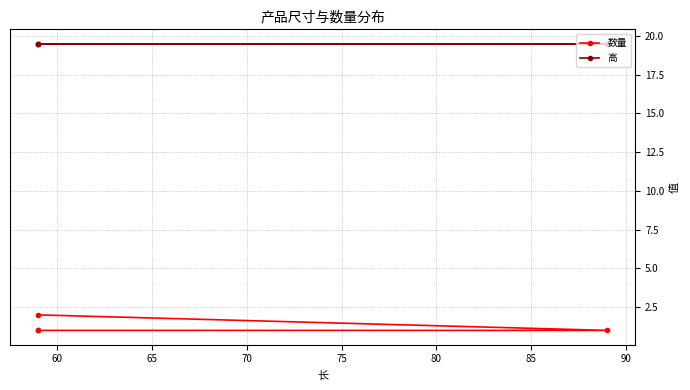

Between 70 and 65, which is larger?

70